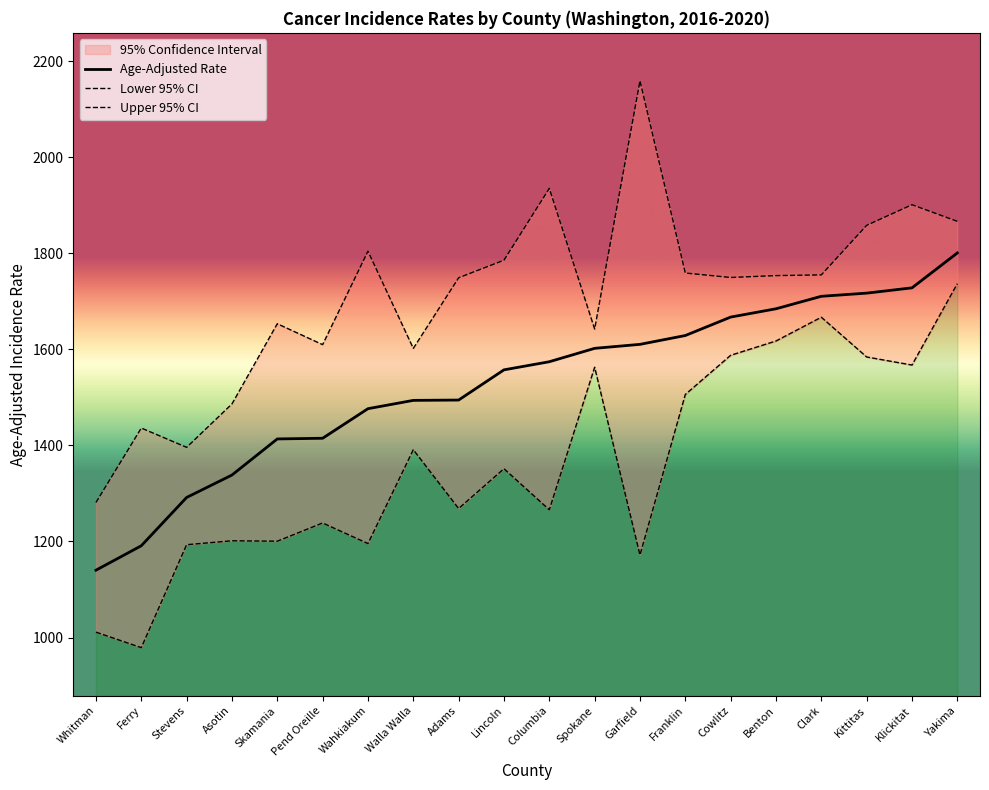

How many distinct data groups are displayed?

3